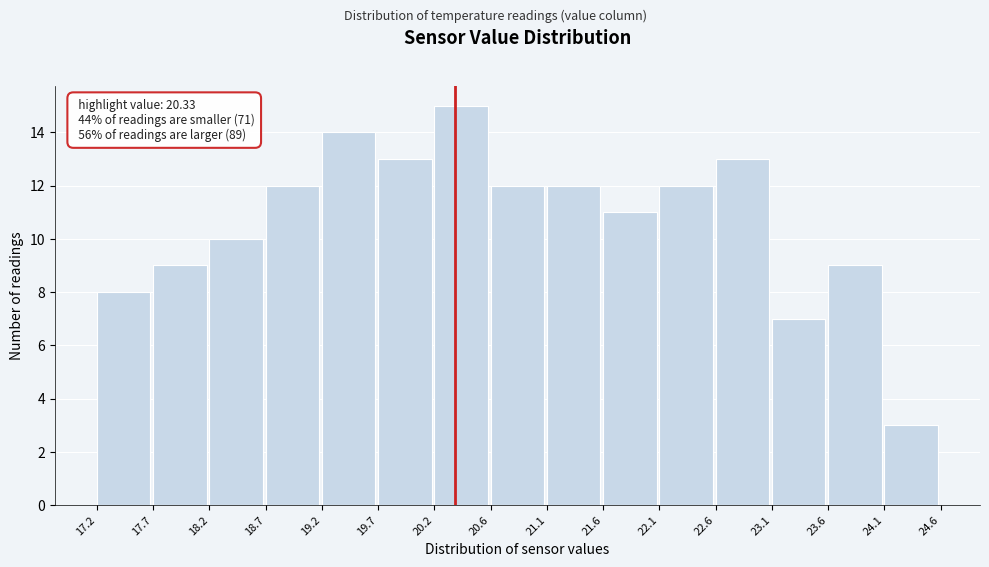

Over which range of the x-axis is the bar tallest?

20.2 to 20.6